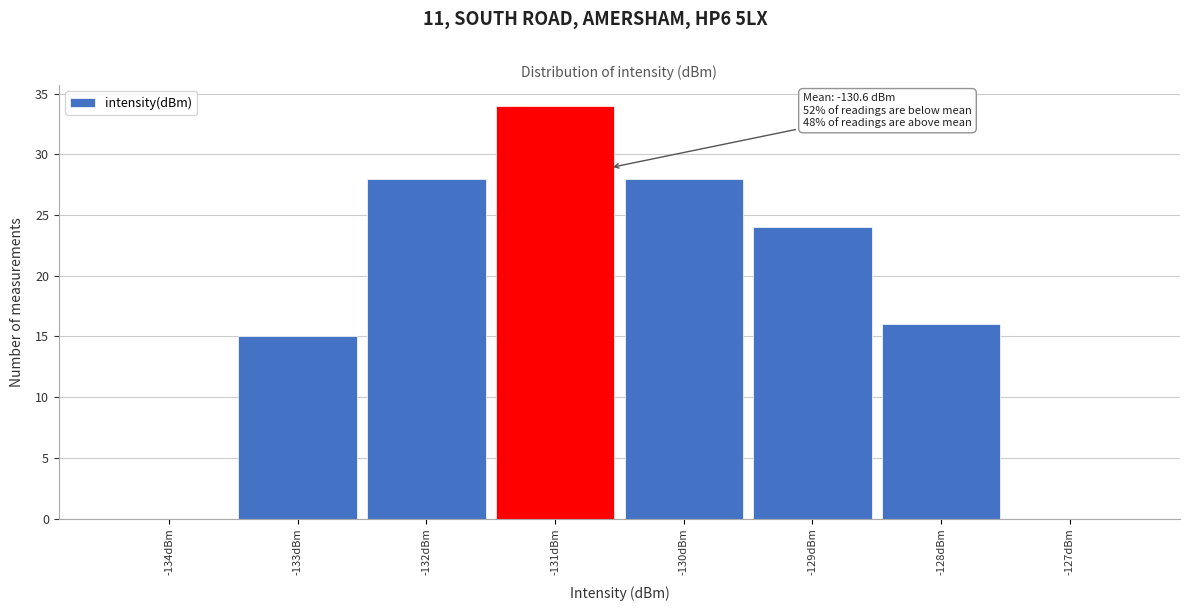

Over which range of the x-axis is the bar tallest?

-131.5 to -130.5